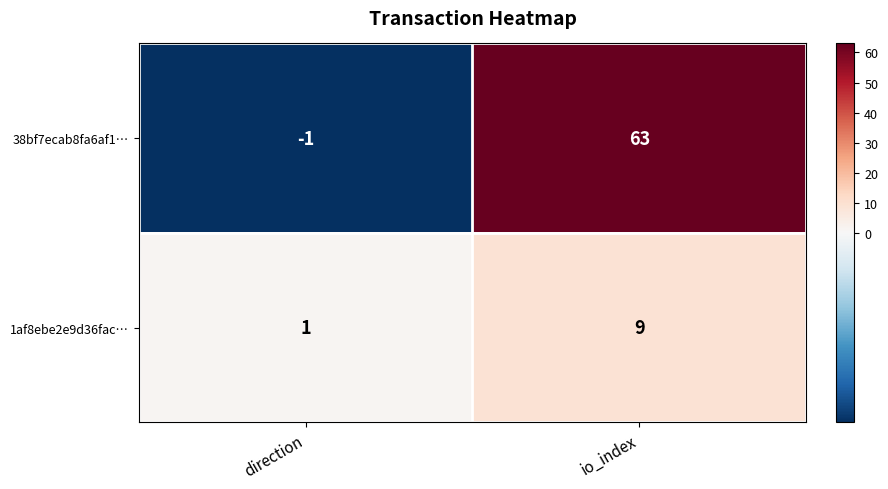

Is the value of 1af8ebe2e9d36fac… at direction greater than the value of 38bf7ecab8fa6af1… at io_index?

No